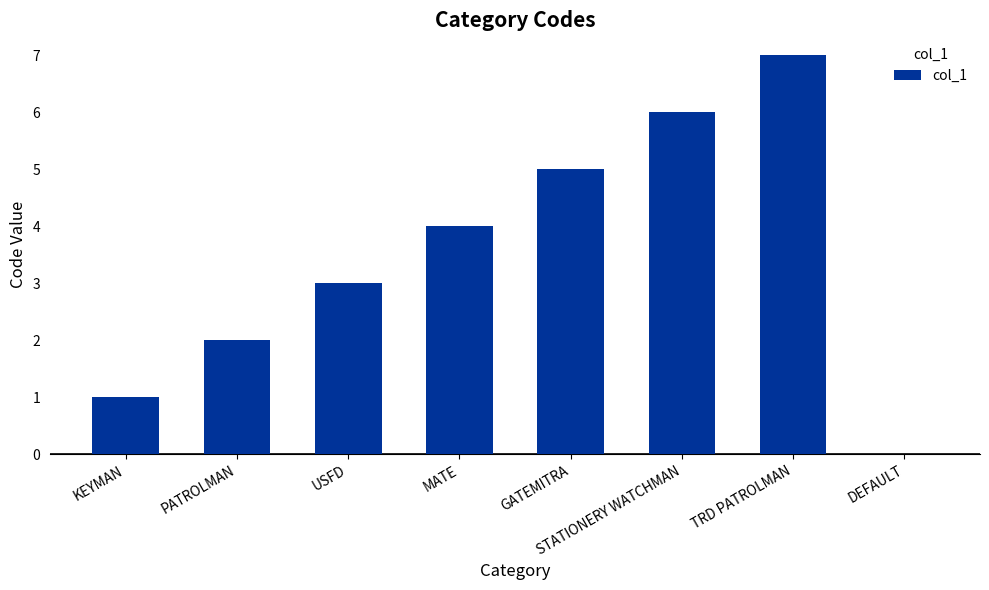

What is the maximum value shown in the chart?

7